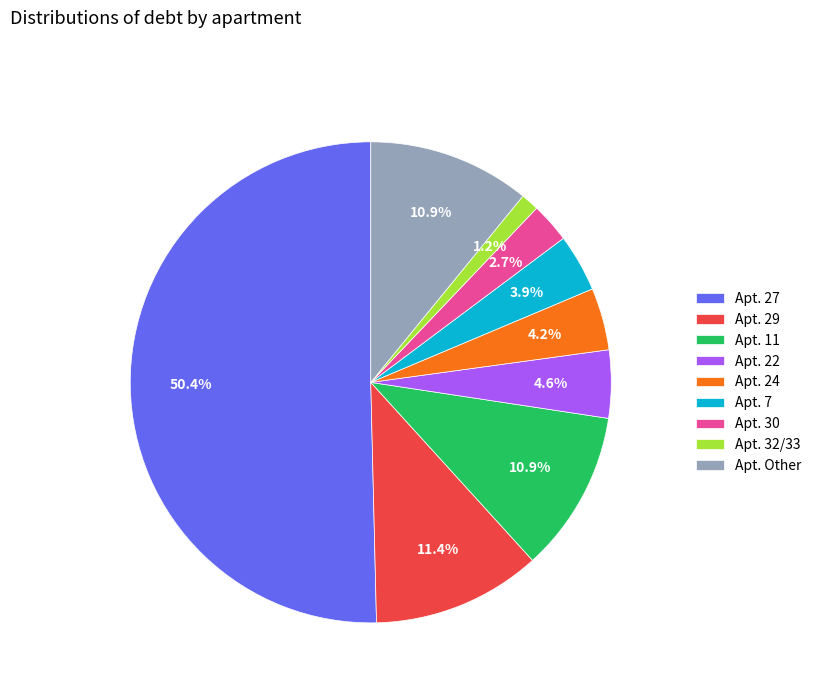

Which category accounts for the majority?

Apt. 27